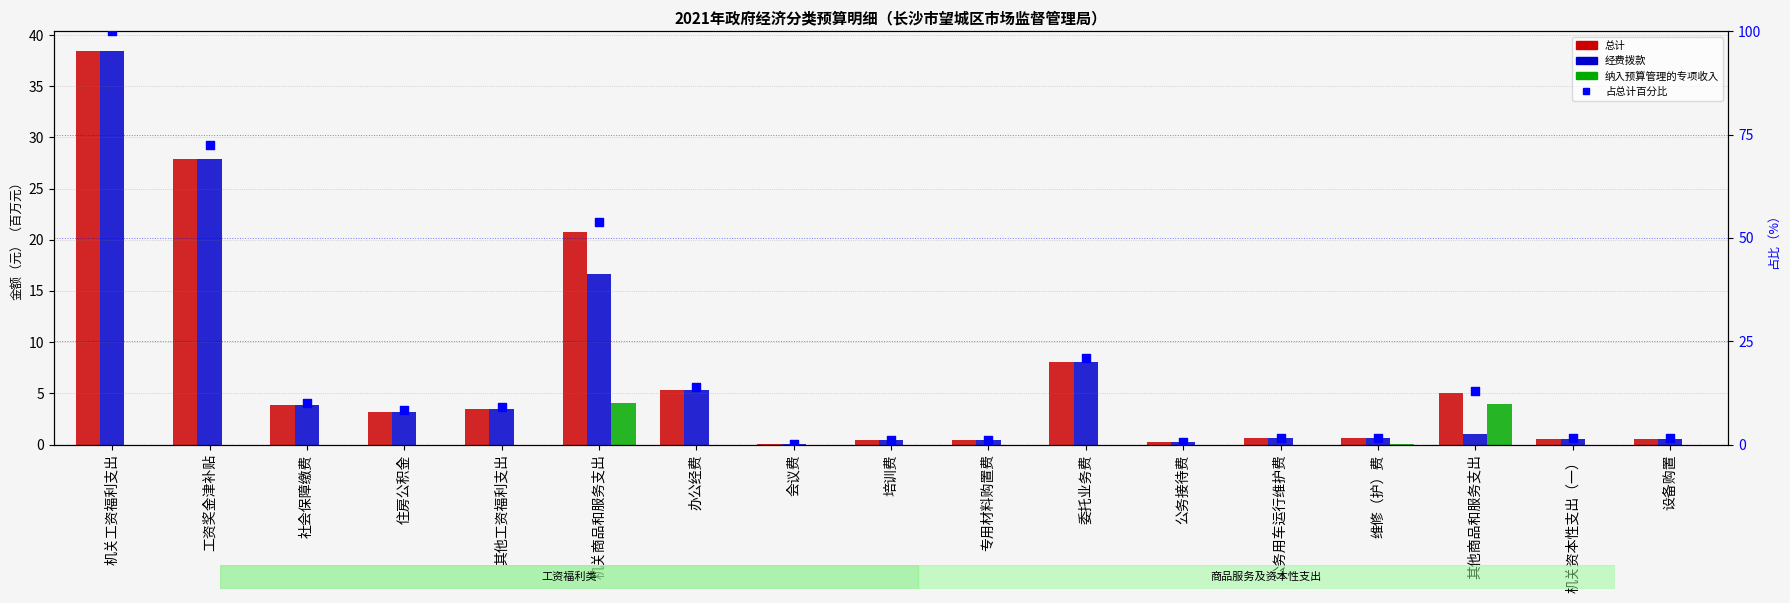

Which series has the largest Y range (max minus min)?

占总计百分比